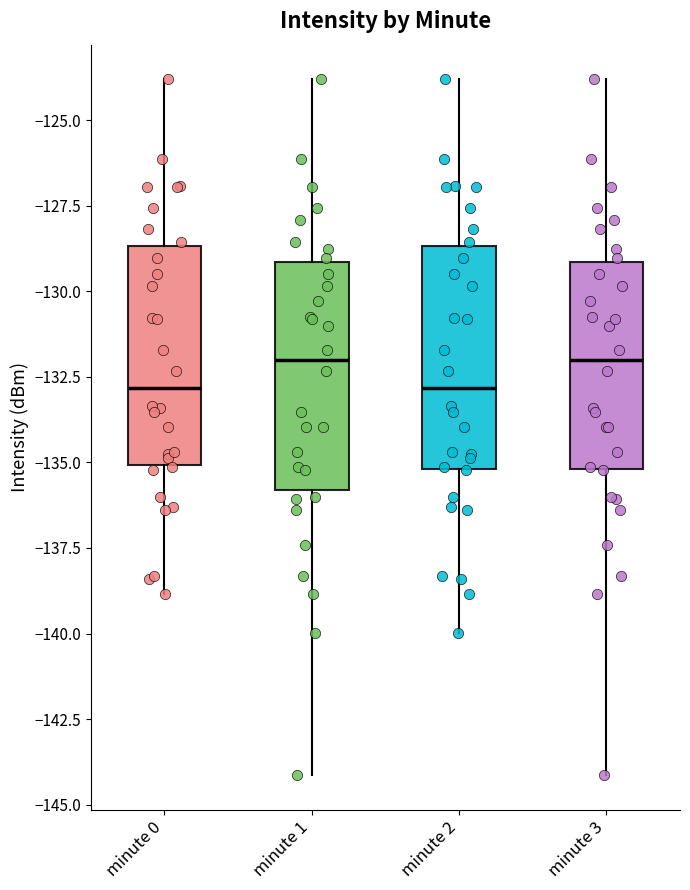

Where does the upper whisker of the box for minute 3 end on the y-axis? The values are not printed on the chart, so give them approximately, as read against the axis.

-124.0